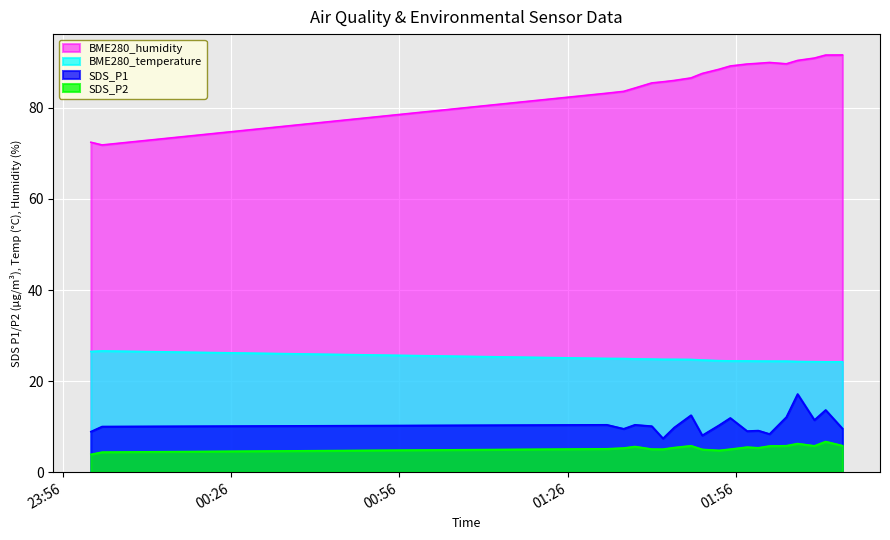

What is the greatest value displayed?

91.6